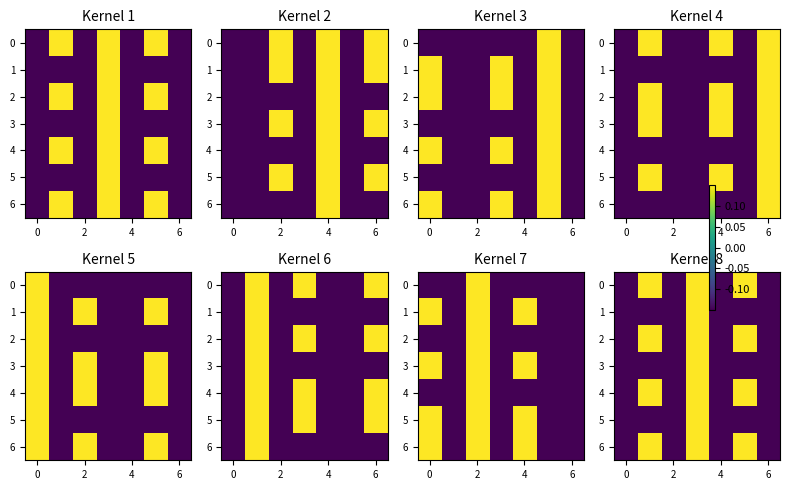

Between 4 and 6, which is larger?

6